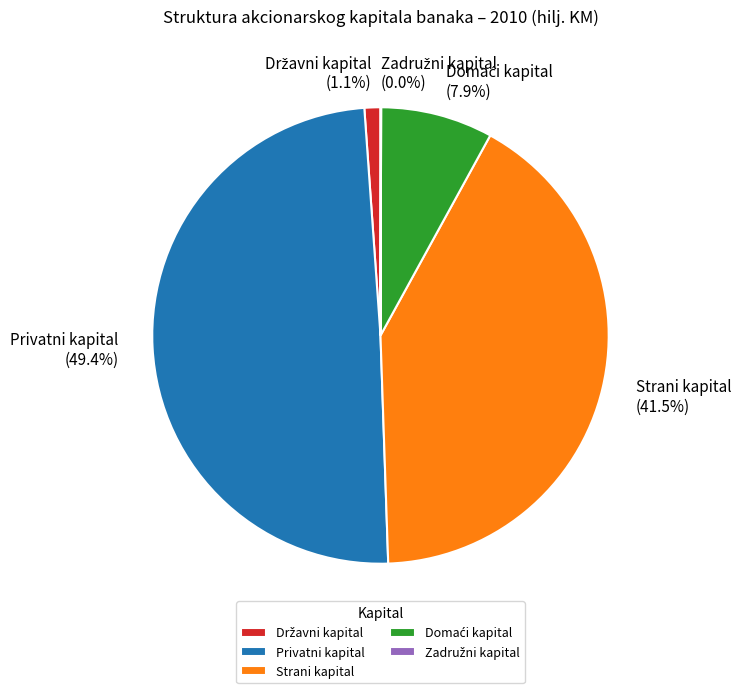

Approximately how many times larger is the value at Strani kapital compared to Privatni kapital?

0.8